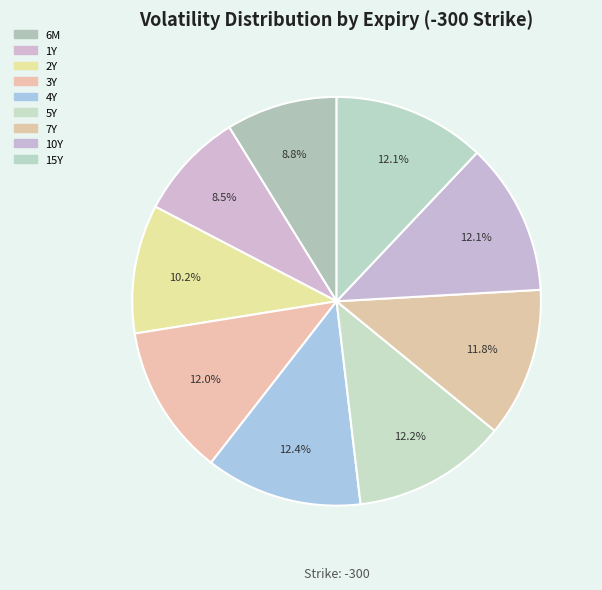

The 2Y slice represents 20% of the pie. True or false?

False